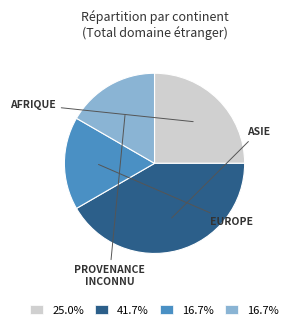

Is there any slice that represents more than half of the pie?

No